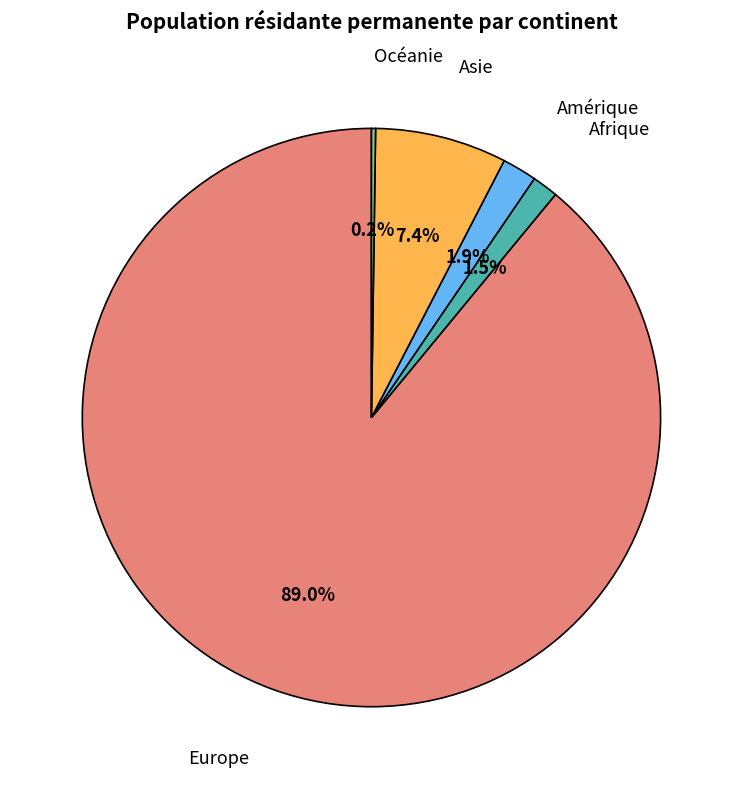

Does Asie account for over 50% of the chart?

No